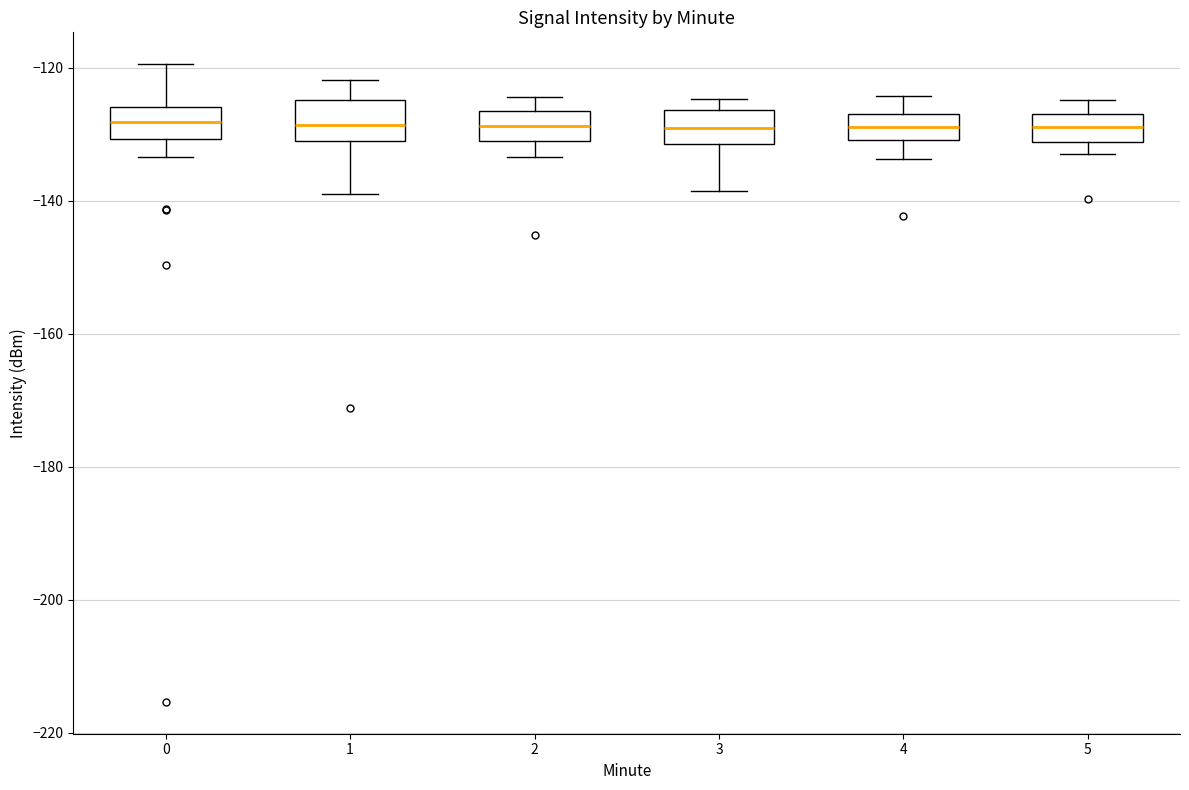

Reading left to right, read every box against the y-axis: the position of its median line, the range the box covers, and the ends of its whiskers. The values are not printed on the chart, so give them approximately, as read against the axis.

0: median -128, box -130 to -126, whiskers -134 to -120
1: median -128, box -132 to -124, whiskers -138 to -122
2: median -128, box -130 to -126, whiskers -134 to -124
3: median -130, box -132 to -126, whiskers -138 to -124
4: median -128, box -130 to -126, whiskers -134 to -124
5: median -128, box -132 to -126, whiskers -132 (just below the box's lower edge) to -124